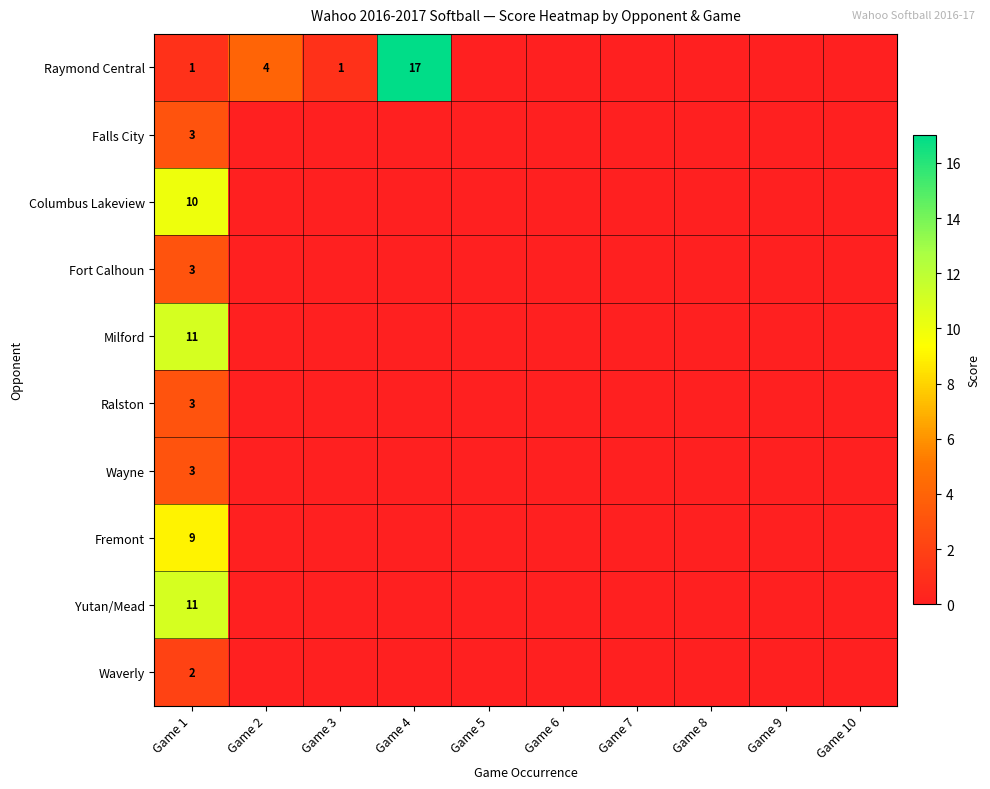

What is the difference between the highest and lowest values at Game 1?

10